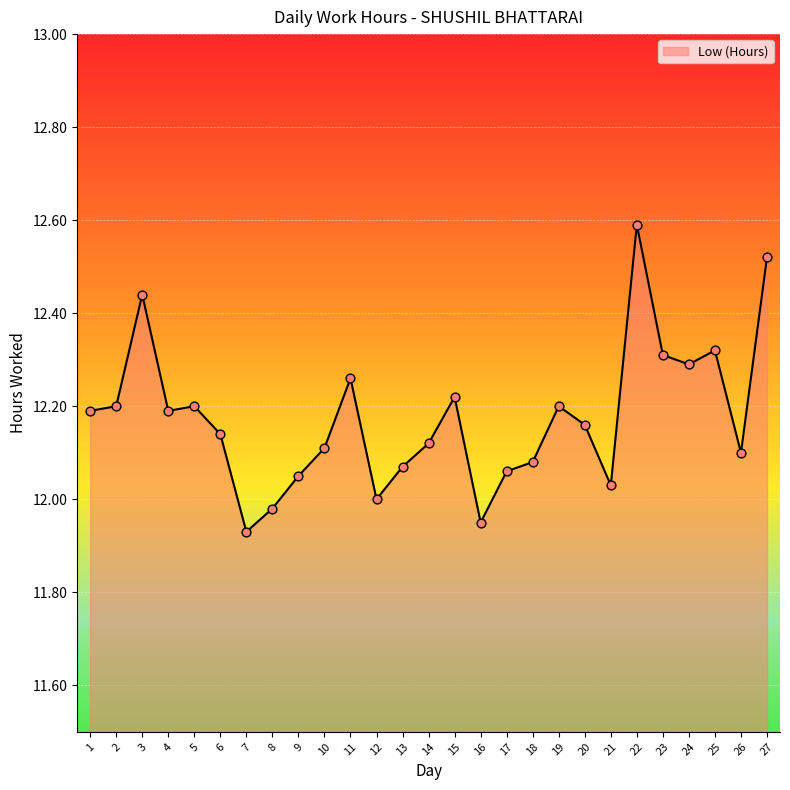

What is the change in value from 6 to 23?

+0.2